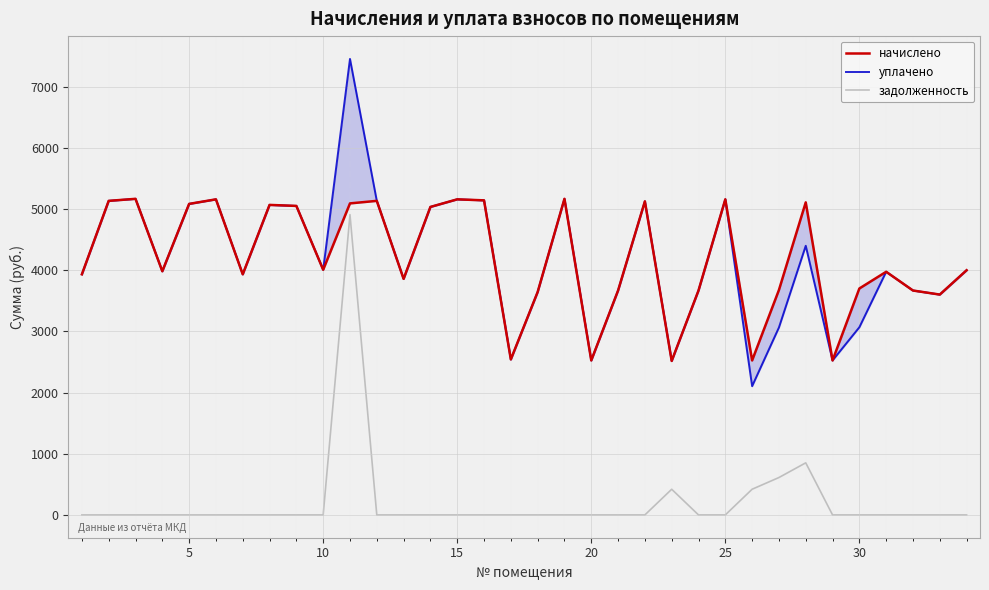

True or false: уплачено and задолженность cross at least once.

False